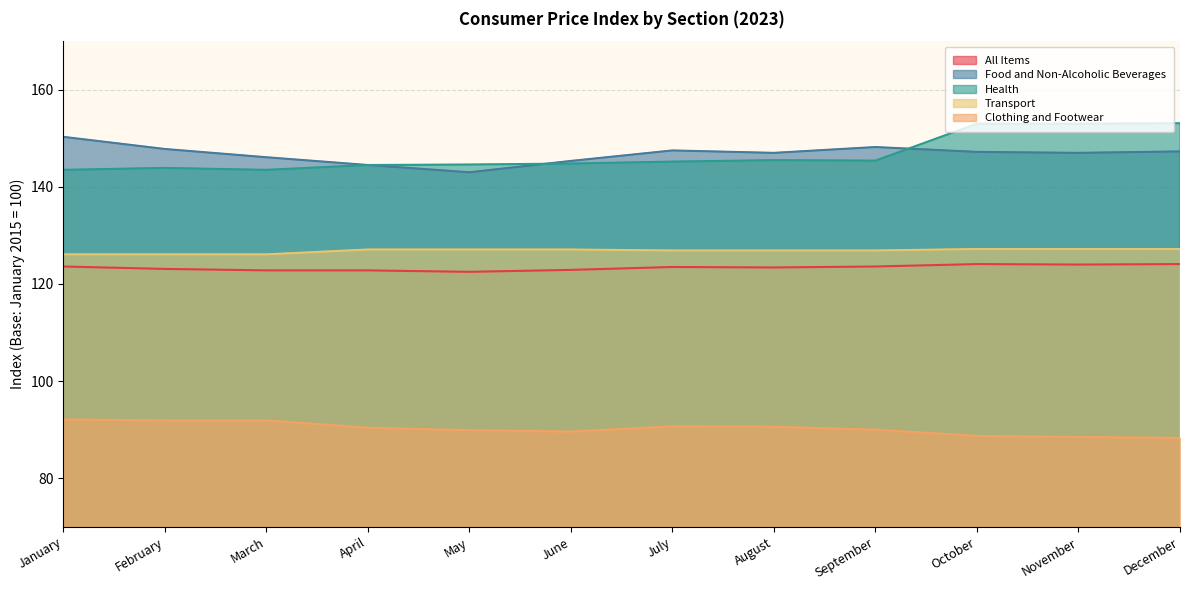

What is the smallest value displayed?

88.3